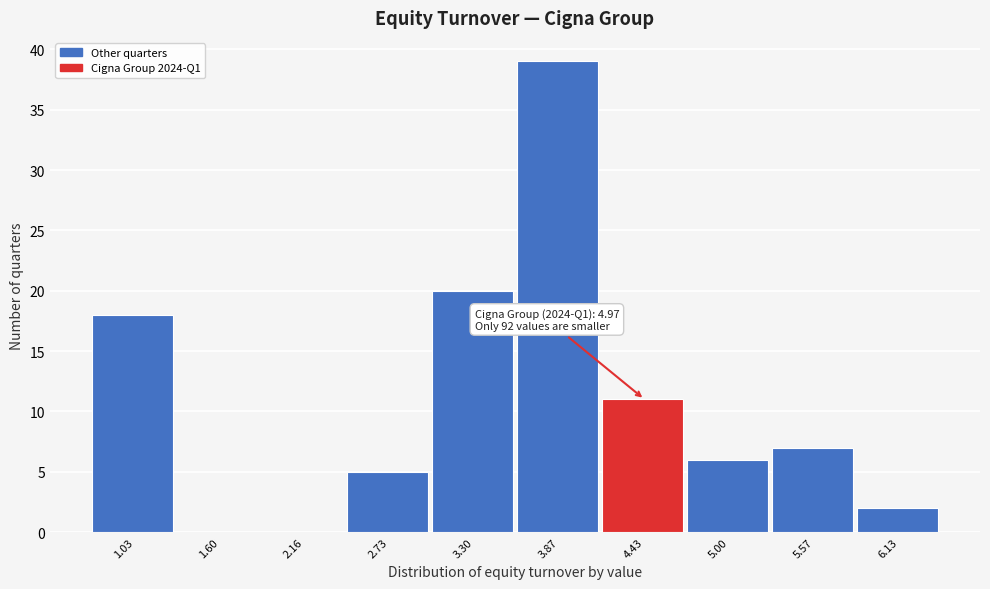

Reading left to right, extract all data points from this chart.

1.03=18	1.60=0	2.16=0	2.73=5	3.30=20	3.87=39	4.43=11	5.00=6	5.57=7	6.13=2